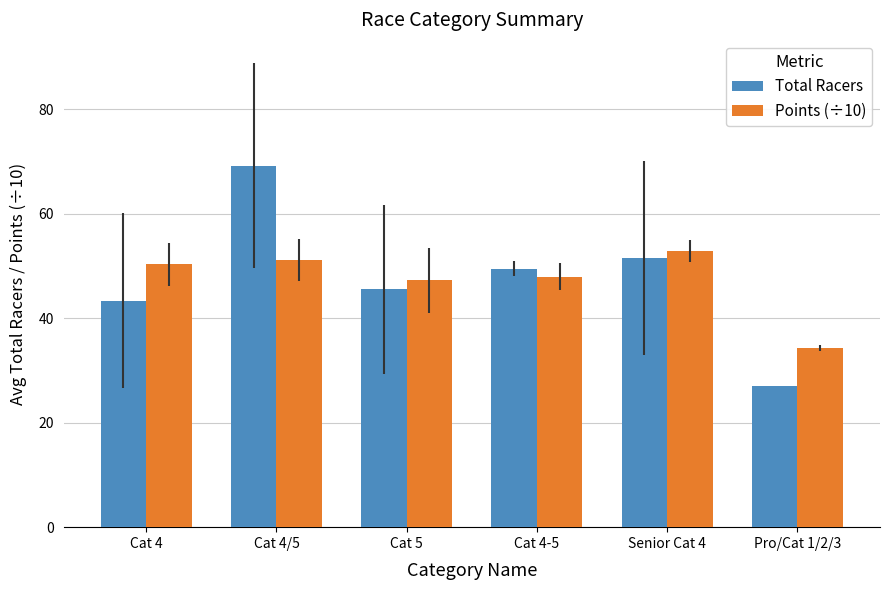

How many groups of bars are there?

6